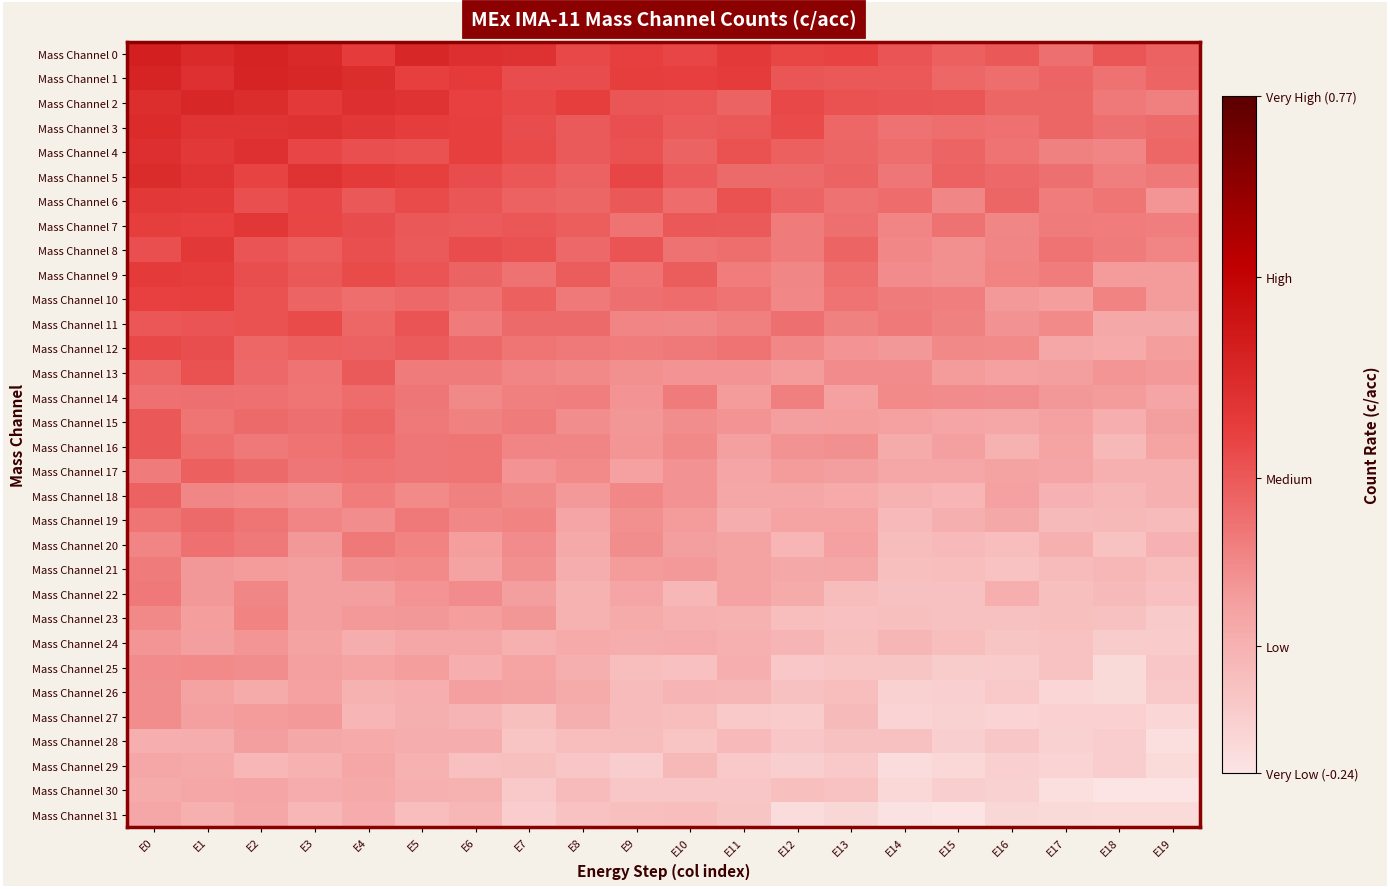

Between E11 and E16, which is larger?

E11